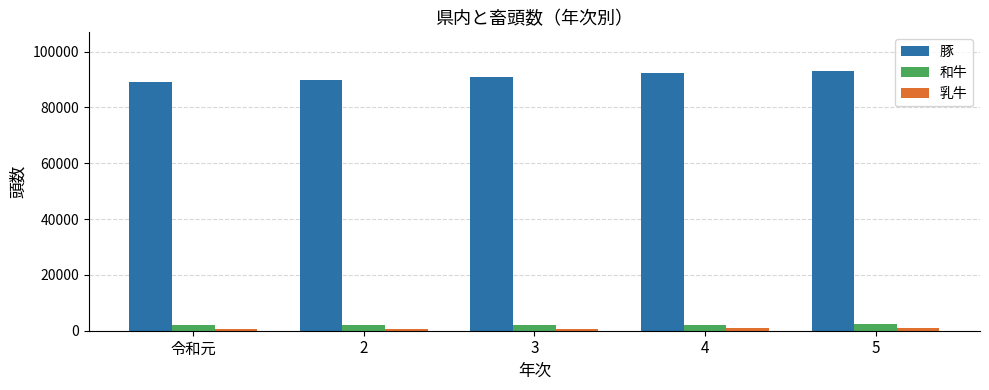

What is the spread (max minus min) of values at 5?

91971